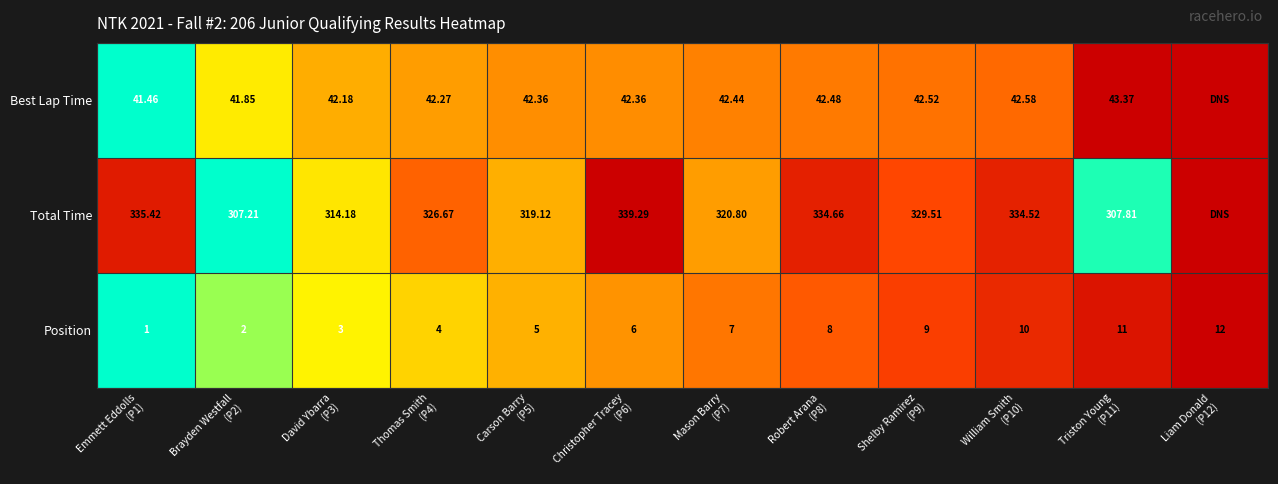

Which has a higher value, Thomas Smith
(P4) or Triston Young
(P11)?

Triston Young
(P11)